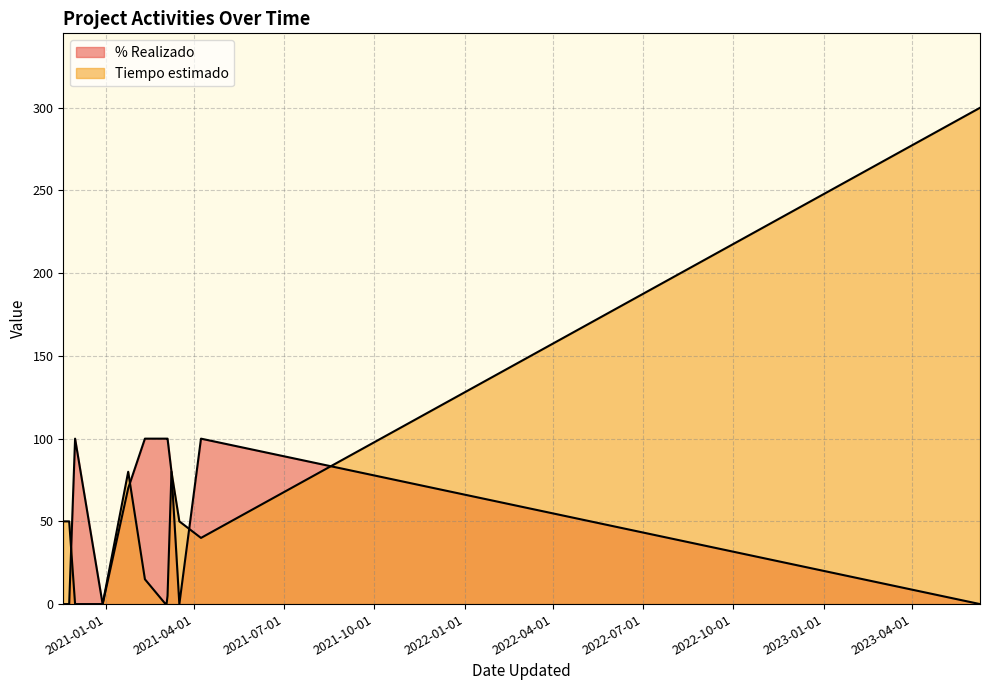

True or false: % Realizado has a value of 149 at 2021-03-04.

False